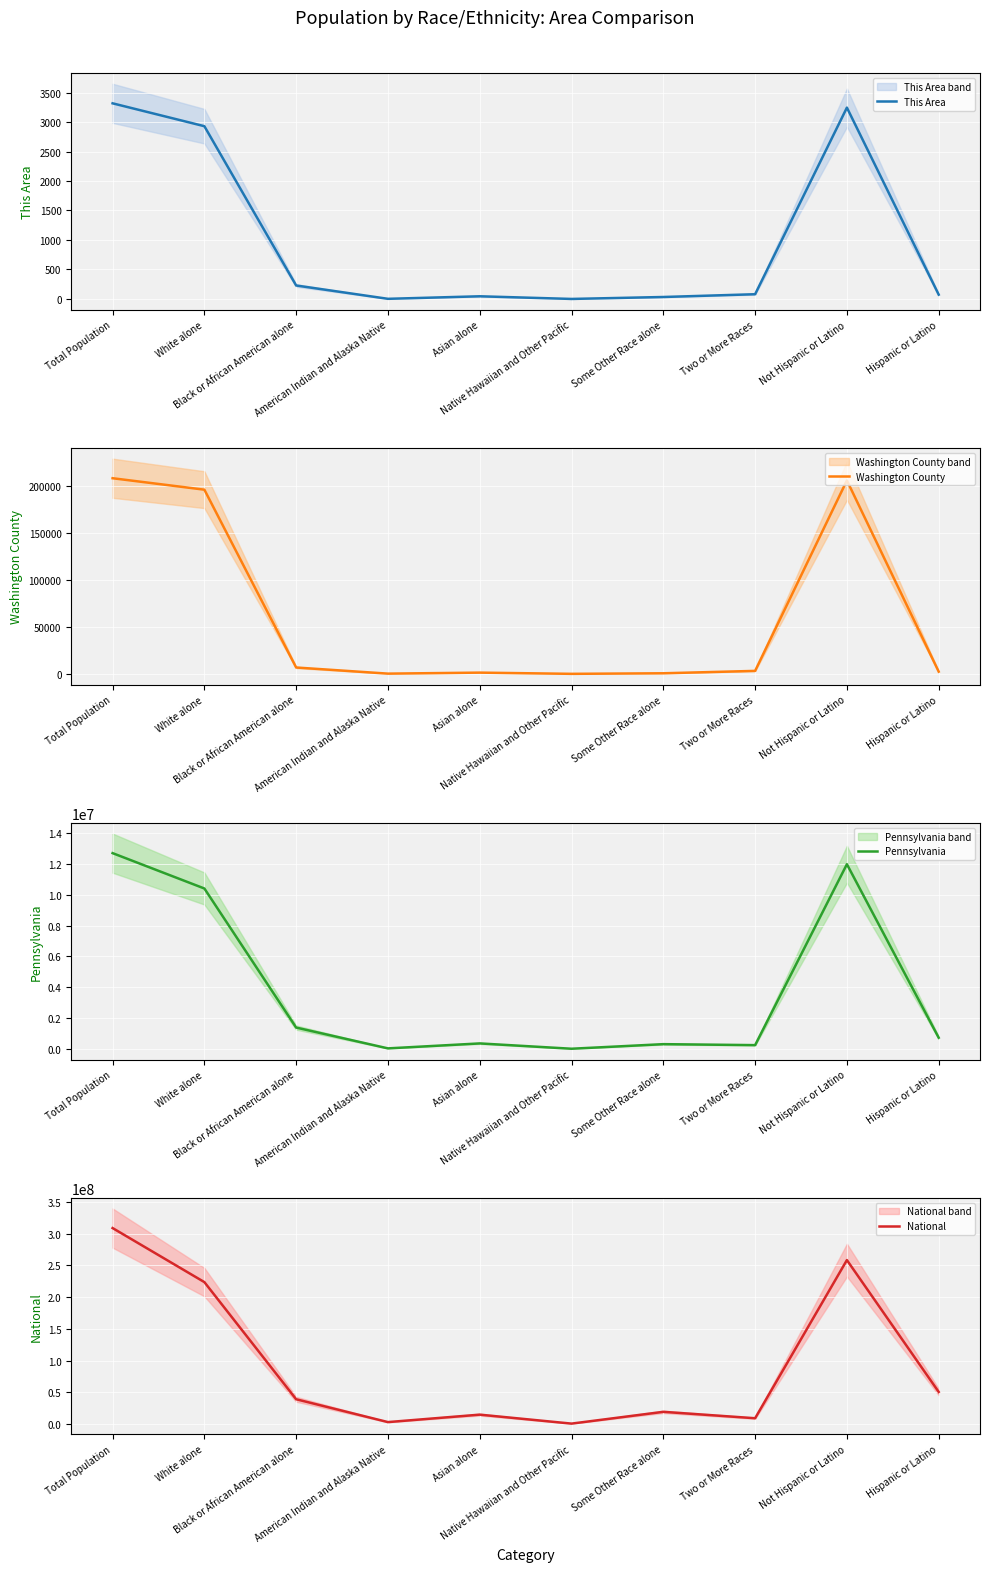

Which series has the largest total across all categories?

National